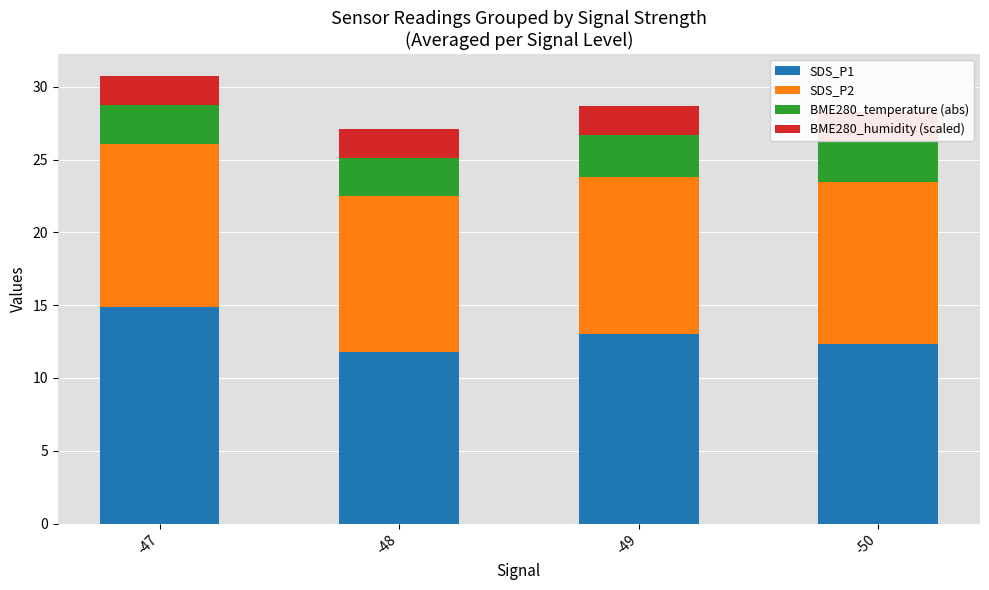

List the labels in order of SDS_P2 value, largest first.

-47, -50, -49, -48